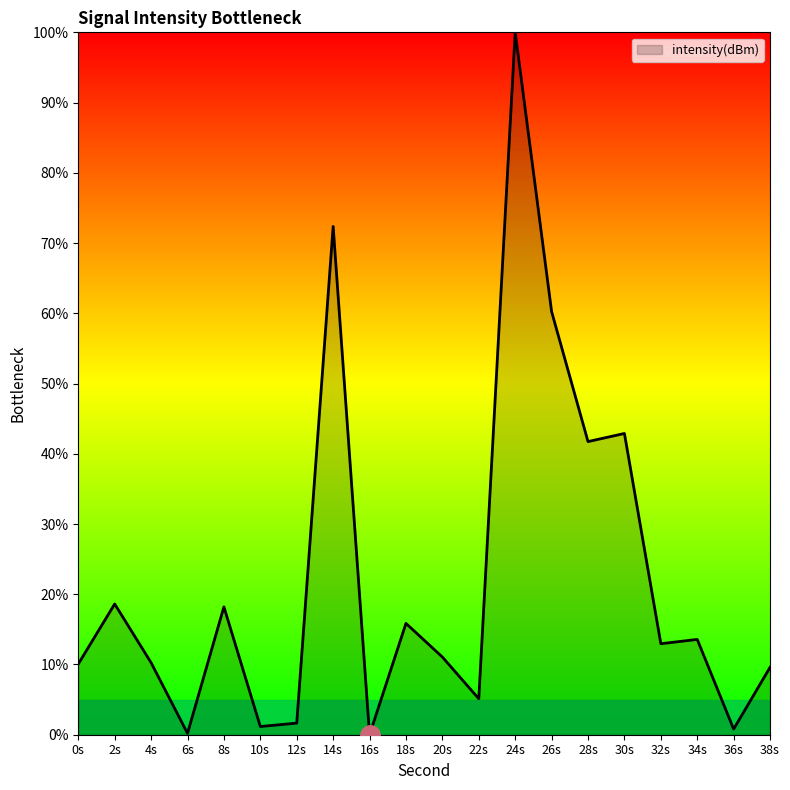

At which category does the data reach its first local peak?

2s